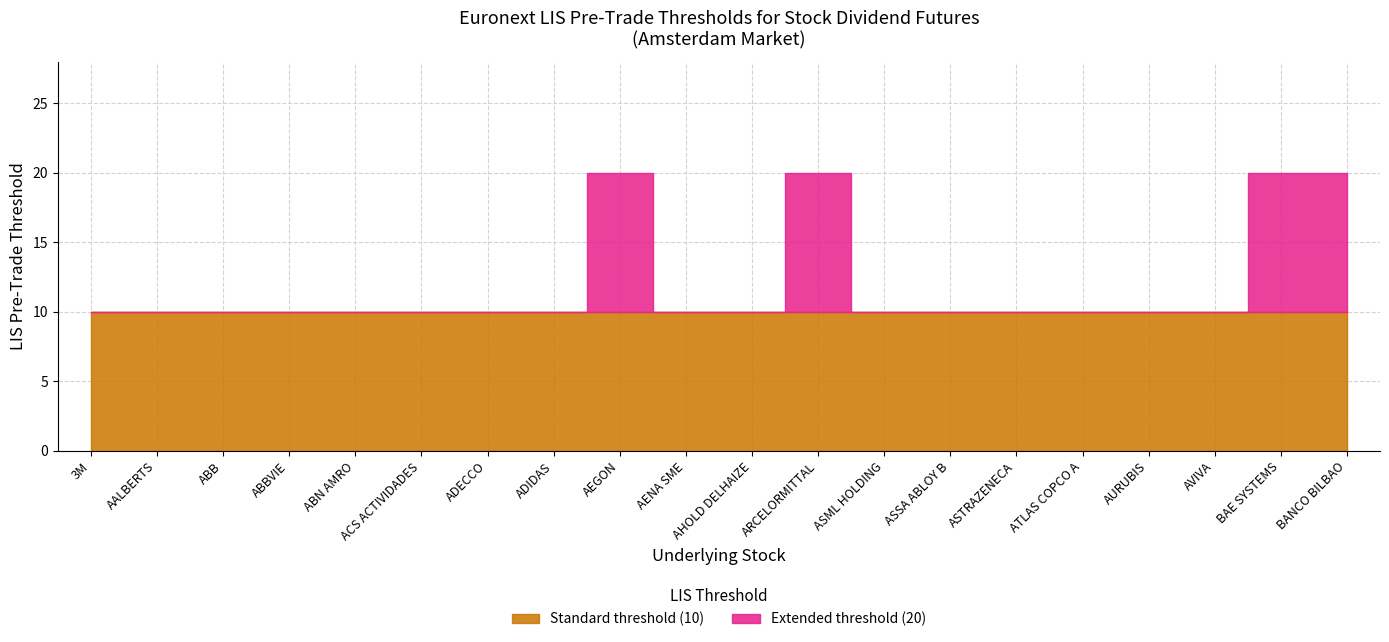

At how many categories does at least one series exceed 4?

20